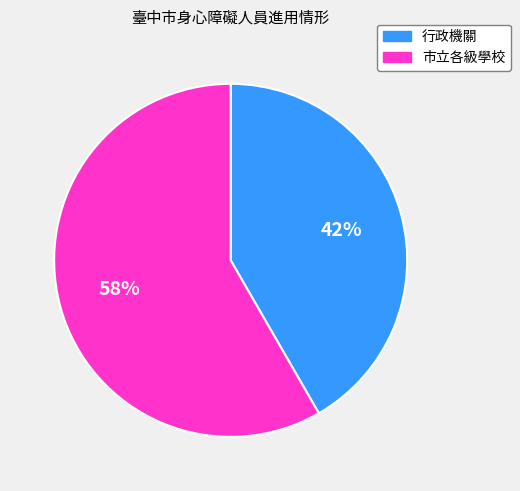

To the nearest percent, what percentage of the pie is 行政機關?

42%